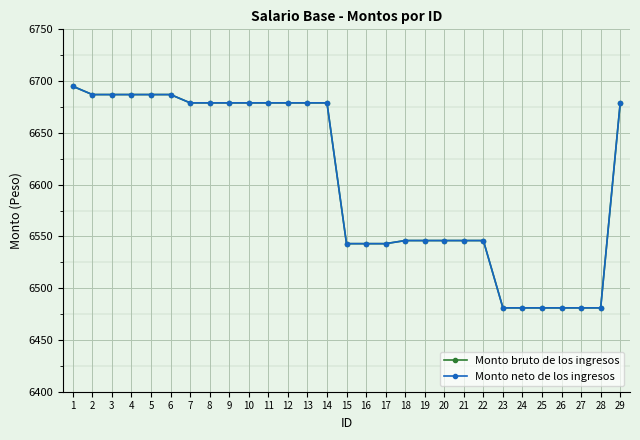

Reading right to left, list all the values displayed in this chart.

Monto bruto de los ingresos: 29=6679	28=6481	27=6481	26=6481	25=6481	24=6481	23=6481	22=6546	21=6546	20=6546	19=6546	18=6546	17=6543	16=6543	15=6543	14=6679	13=6679	12=6679	11=6679	10=6679	9=6679	8=6679	7=6679	6=6687	5=6687	4=6687	3=6687	2=6687	1=6695
Monto neto de los ingresos: 29=6679	28=6481	27=6481	26=6481	25=6481	24=6481	23=6481	22=6546	21=6546	20=6546	19=6546	18=6546	17=6543	16=6543	15=6543	14=6679	13=6679	12=6679	11=6679	10=6679	9=6679	8=6679	7=6679	6=6687	5=6687	4=6687	3=6687	2=6687	1=6695